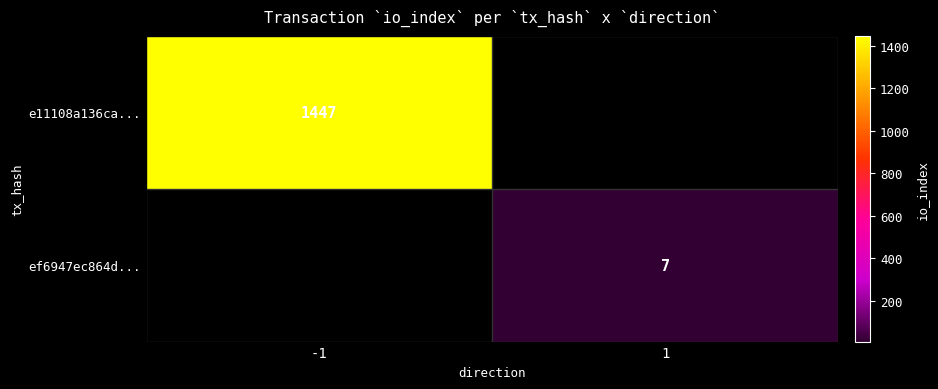

What is the minimum value shown in the chart?

7.0